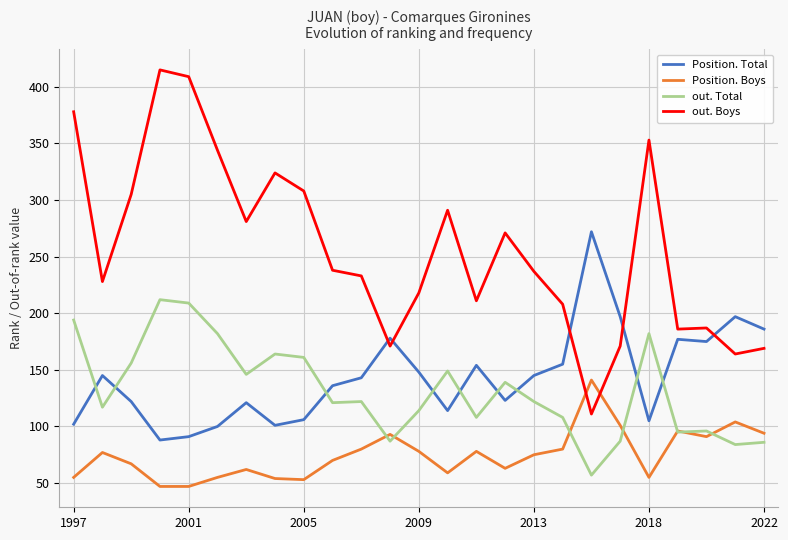

True or false: out. Total and Position. Total intersect in this chart.

True